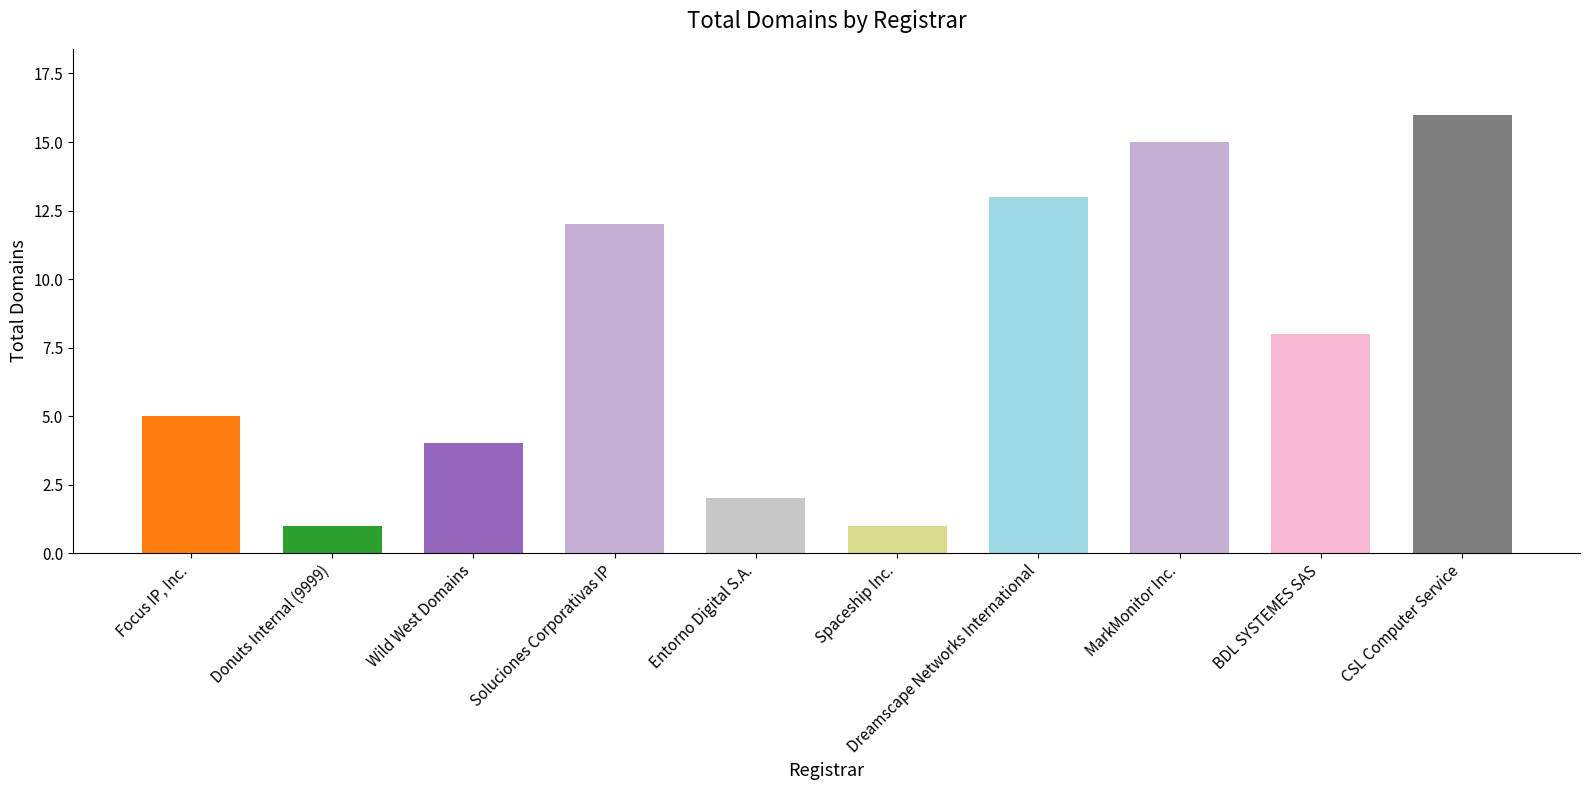

At which category does the chart reach its peak across all series?

CSL Computer Service